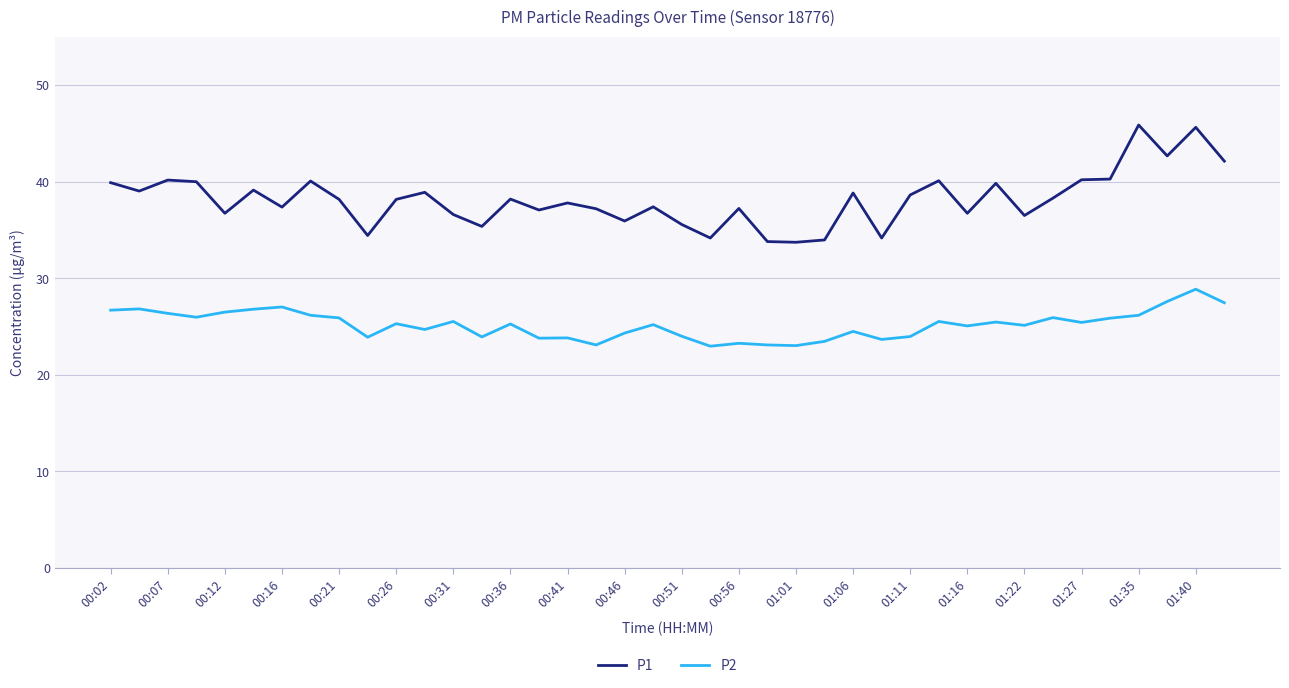

True or false: P2 and P1 intersect in this chart.

False